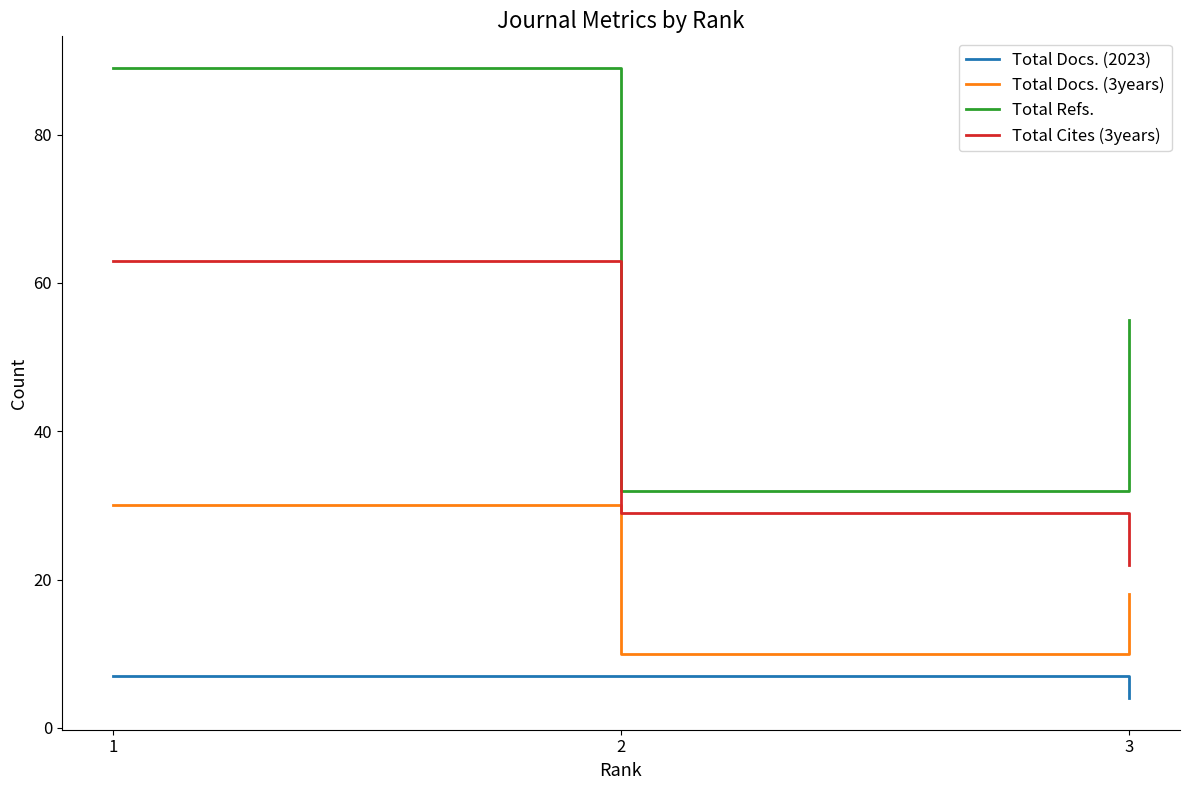

Read the Total Docs. (2023) value at 1.

7